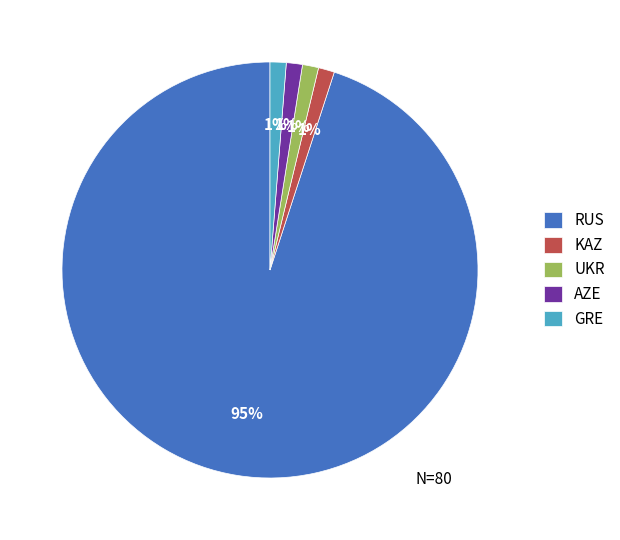

The UKR slice represents 11% of the pie. True or false?

False